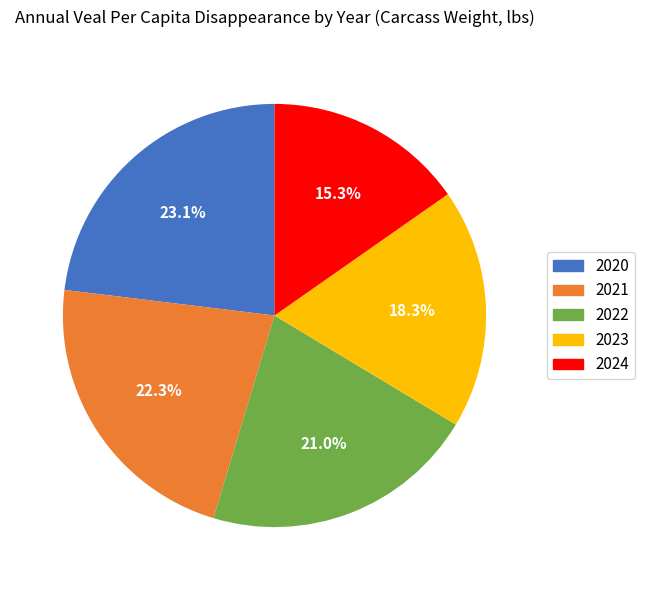

Which category has the smallest portion of the pie?

2024